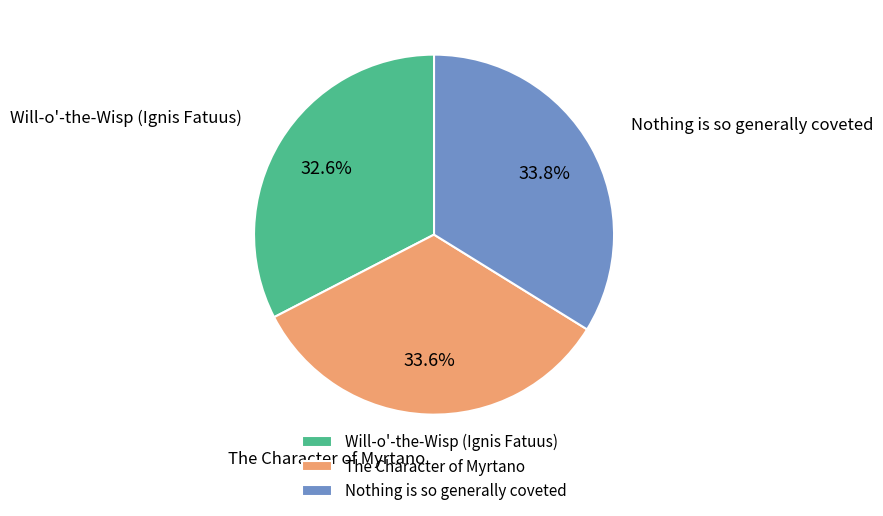

What is the ratio of the value at Nothing is so generally coveted to the value at Will-o'-the-Wisp (Ignis Fatuus)?

1.0